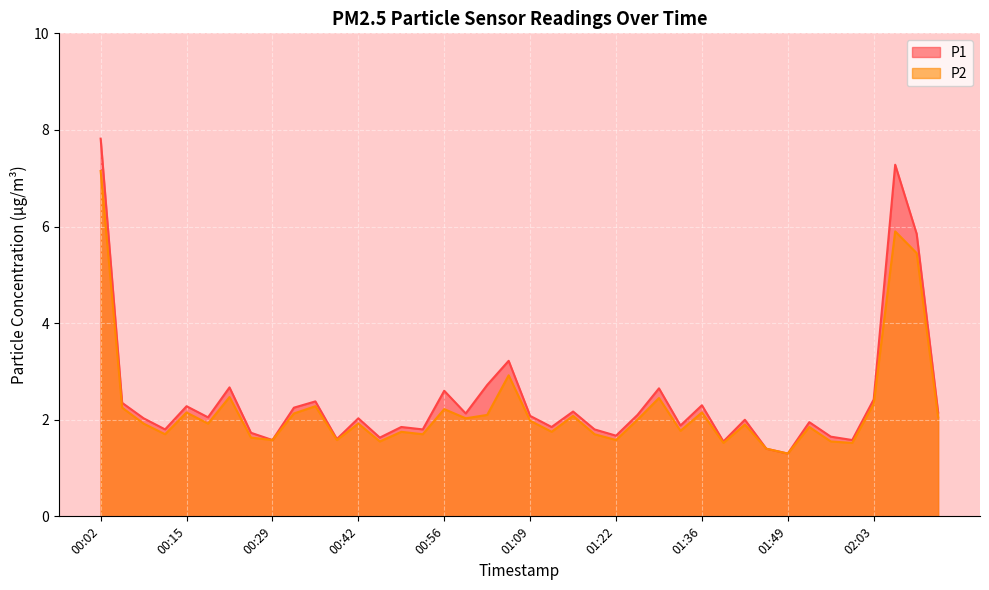

Rank the categories by P2 value from highest to lowest.

00:02, 02:06, 02:10, 01:06, 00:22, 01:29, 02:03, 00:36, 00:05, 00:56, 00:15, 01:36, 00:32, 01:02, 01:16, 02:13, 00:59, 01:26, 01:09, 00:09, 00:19, 00:42, 01:43, 01:53, 01:32, 00:49, 01:12, 00:12, 00:52, 01:19, 00:25, 00:29, 00:39, 01:22, 00:46, 01:56, 01:39, 01:59, 01:46, 01:49